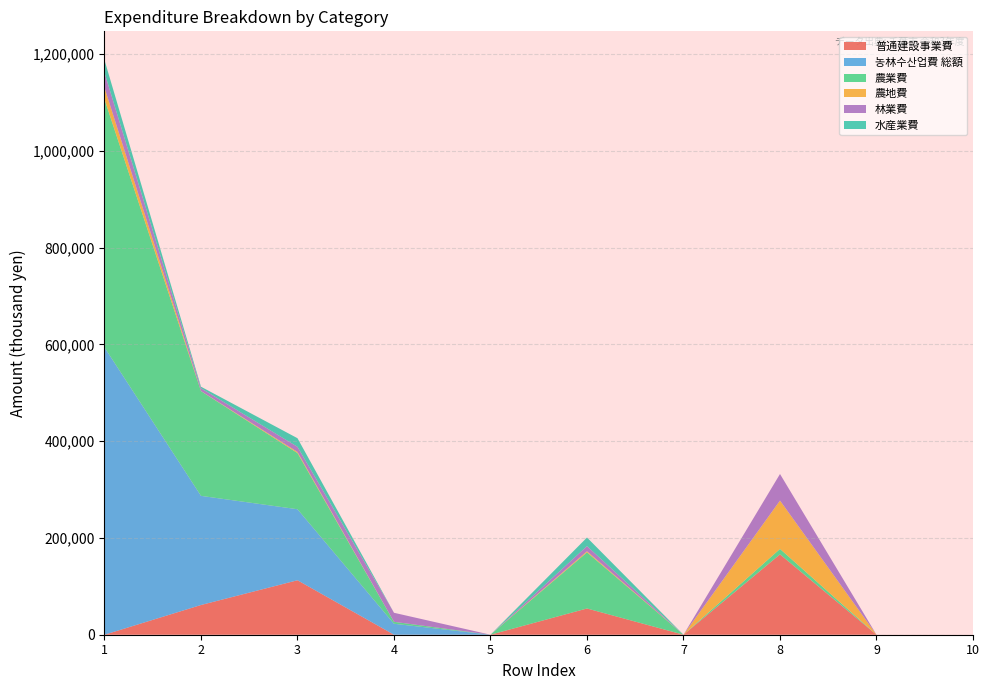

What are all the series names shown in the legend?

普通建設事業費, 농林수산업費 総額, 農業費, 農地費, 林業費, 水産業費